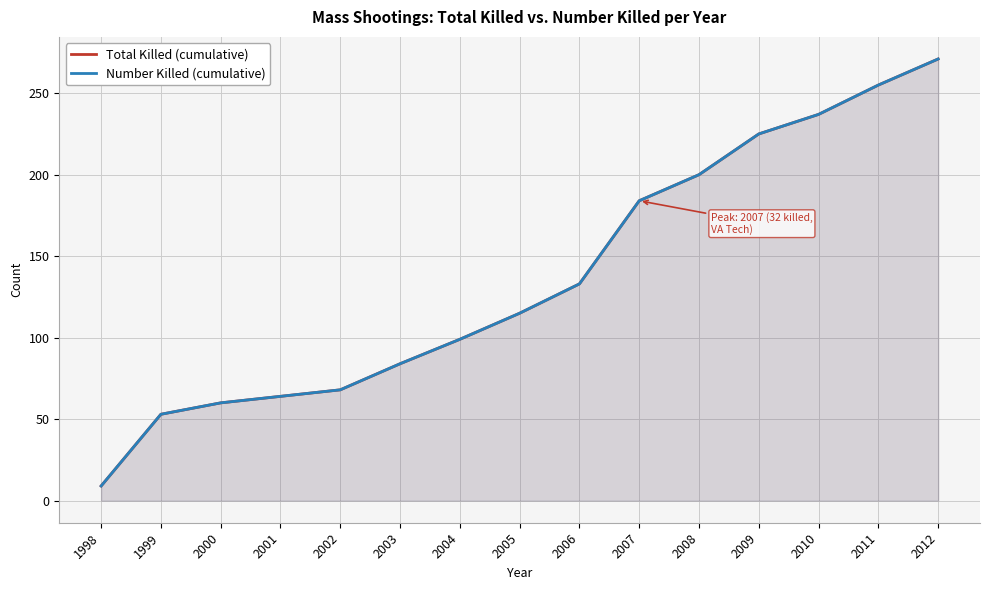

What is the value of the Number Killed (cumulative) point at the 14th from the left?

255